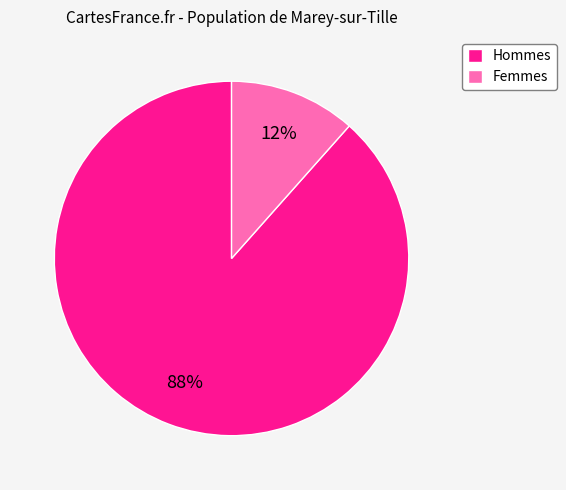

Is it true that Hommes is 79% of the pie?

False